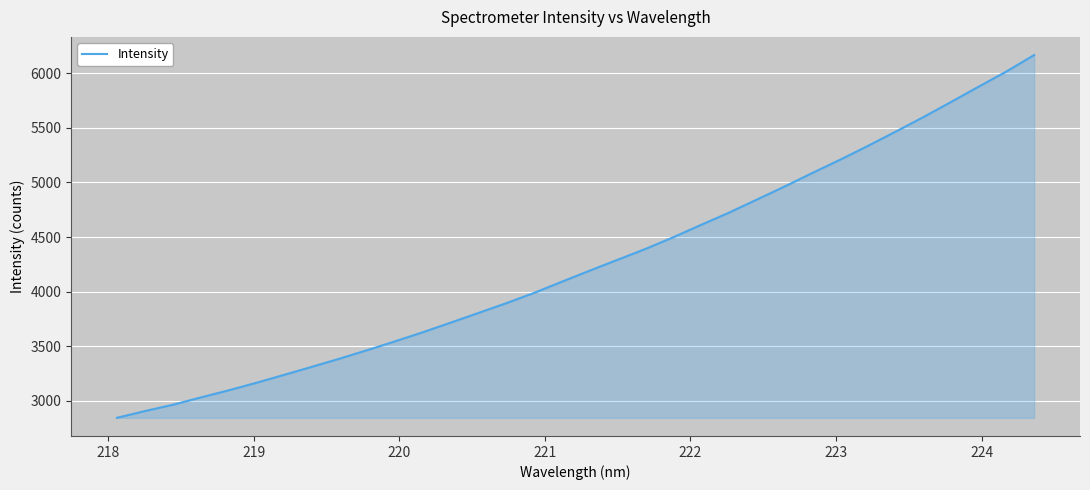

What is the greatest value displayed?

6167.8